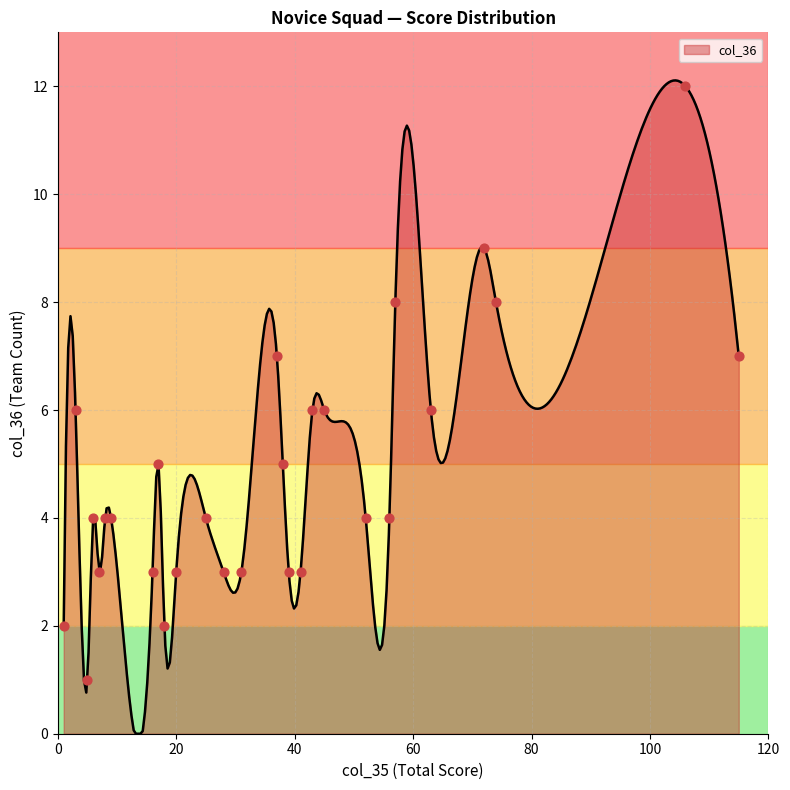

What is the highest value of the col_36 series?

12.1